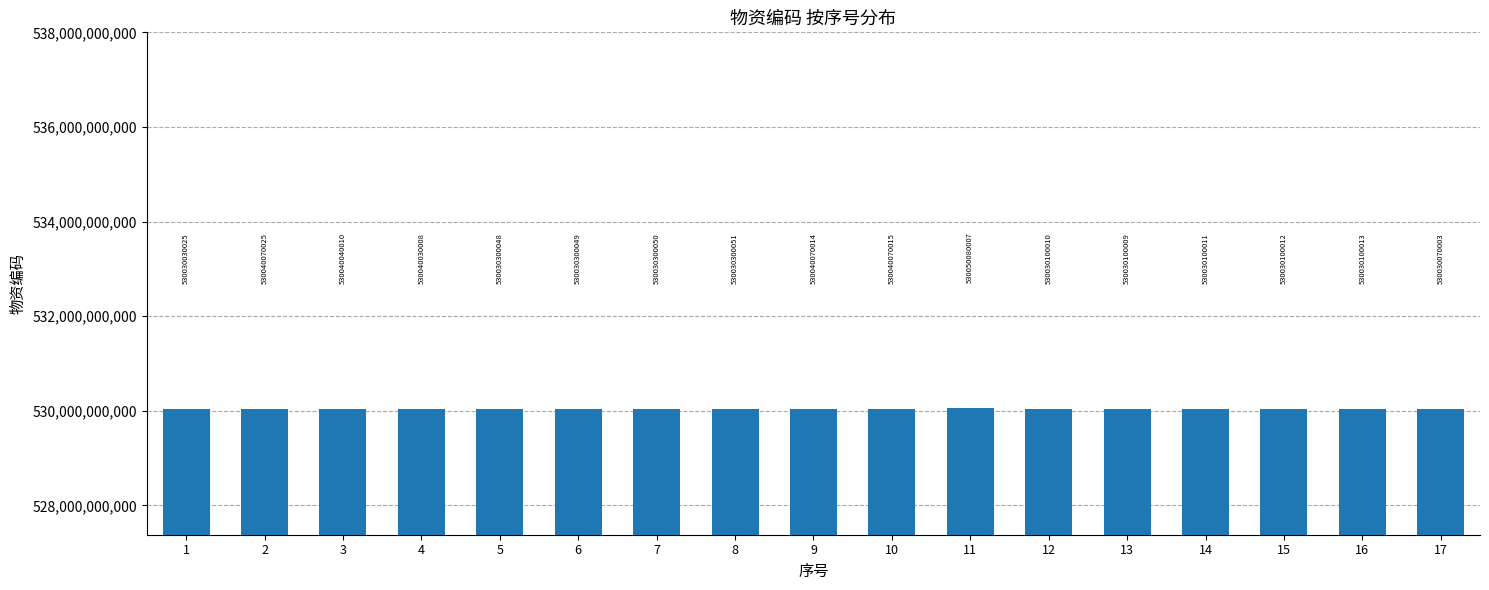

Reading left to right, transcribe all the data shown in this chart.

530030030025	530040070025	530040040010	530040030008	530030300048	530030300049	530030300050	530030300051	530040070014	530040070015	530050080007	530030100010	530030100009	530030100011	530030100012	530030100013	530030070003